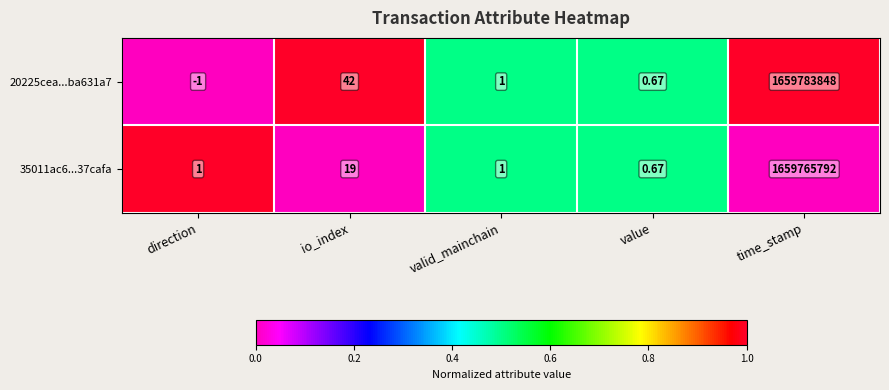

At how many categories does at least one series exceed 0?

5